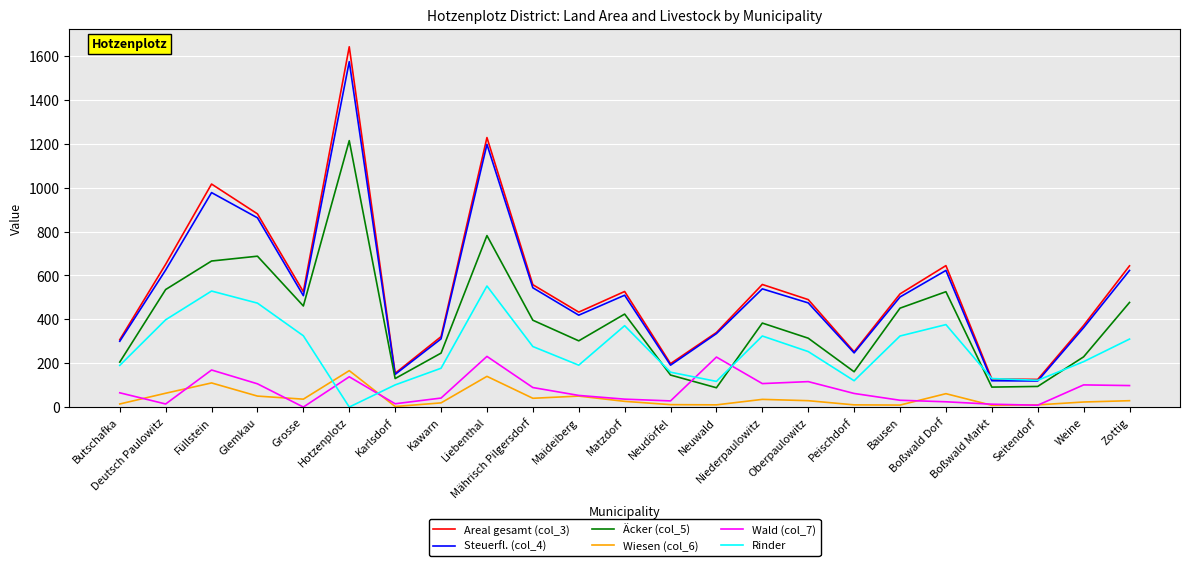

What is the difference between the highest and lowest values at Glemkau?

831.0